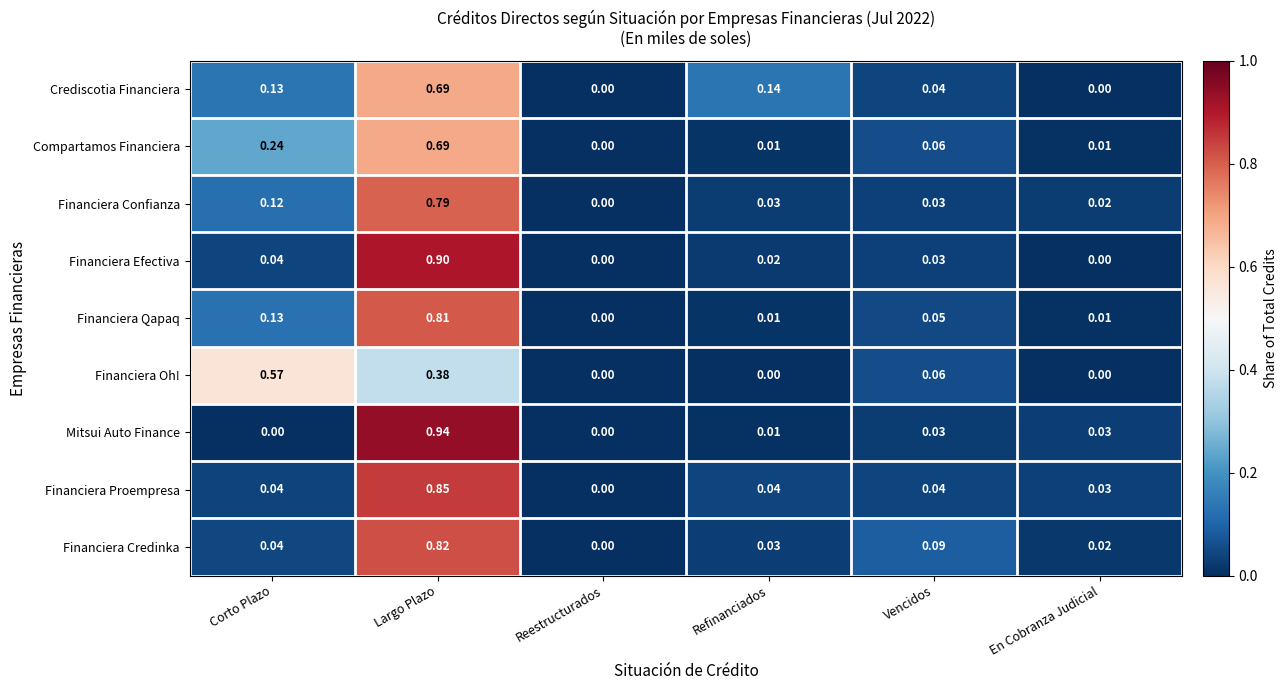

Which category has the lowest value in the Financiera Qapaq series?

Reestructurados